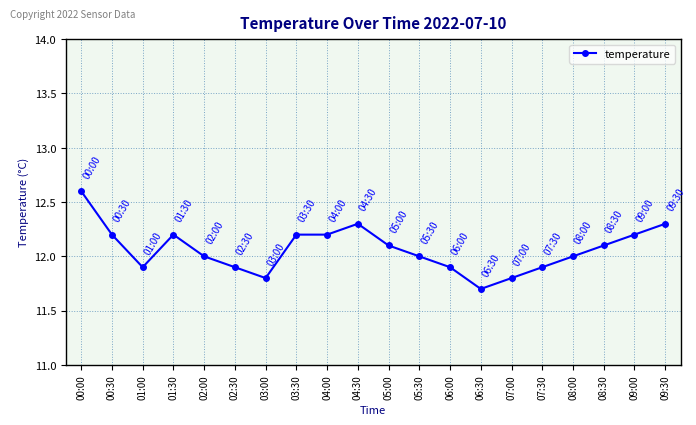

Count the number of categories in the chart.

20